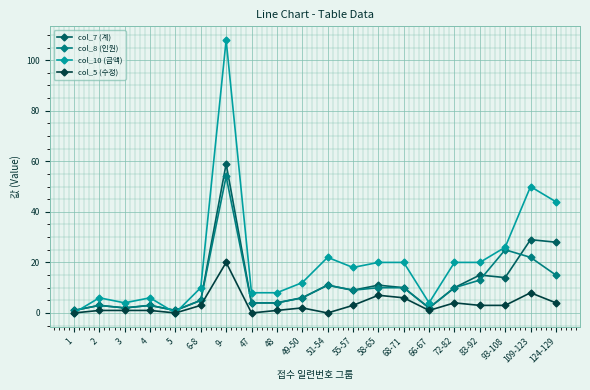

True or false: col_10 (금액) has more than 0 points higher than both neighbors.

True